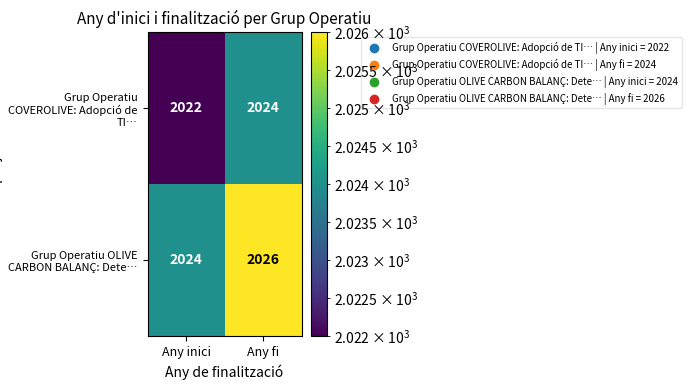

What is the sum of all Grup Operatiu OLIVE CARBON BALANÇ: Dete… values?

4050